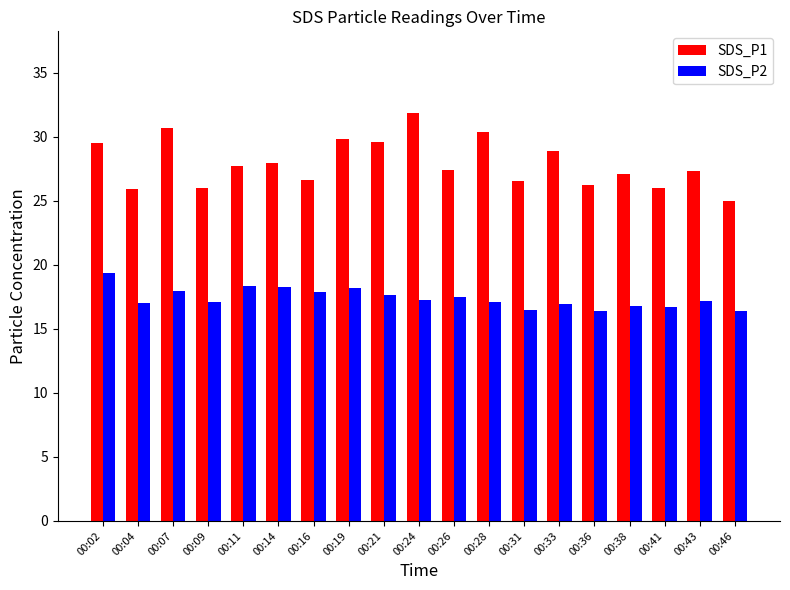

Which series has the largest total across all categories?

SDS_P1